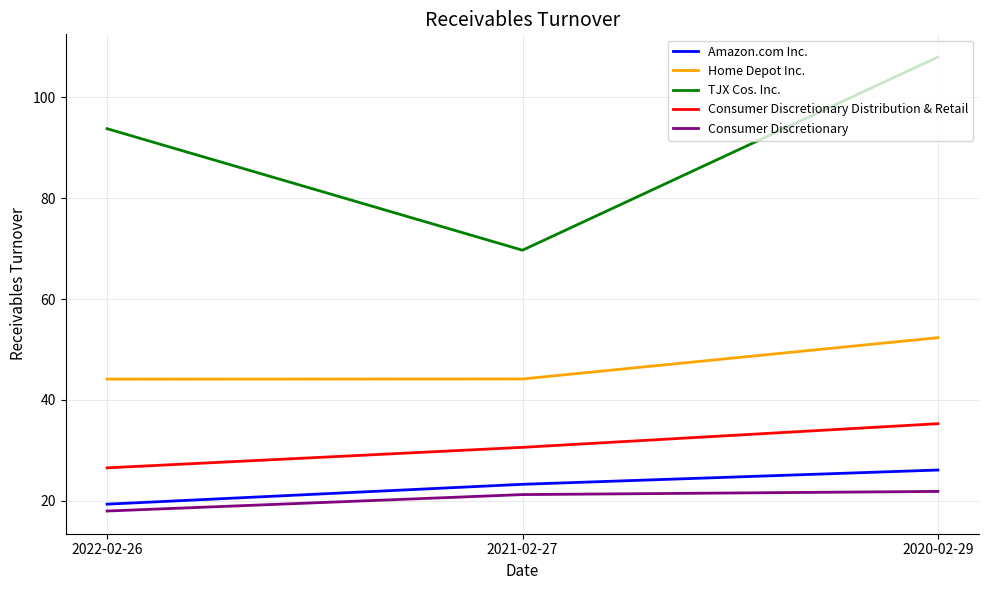

Is the value of Consumer Discretionary at 2022-02-26 greater than the value of TJX Cos. Inc. at 2021-02-27?

No